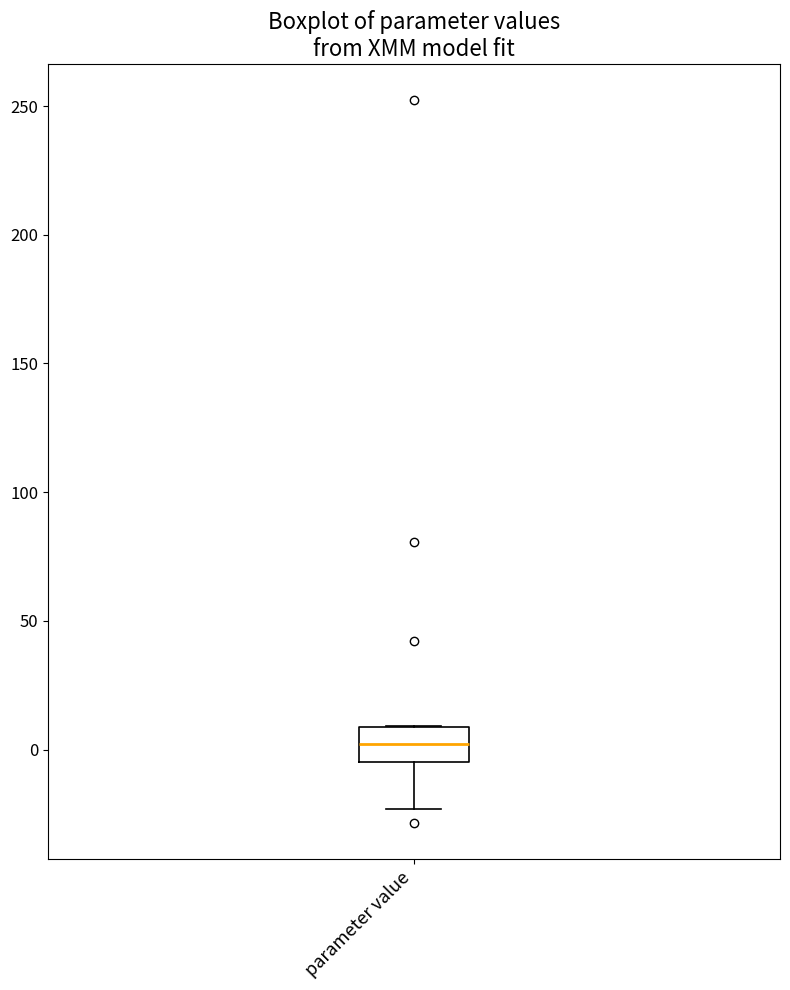

Where does the lower whisker of the box for parameter value end on the y-axis? The values are not printed on the chart, so give them approximately, as read against the axis.

-25